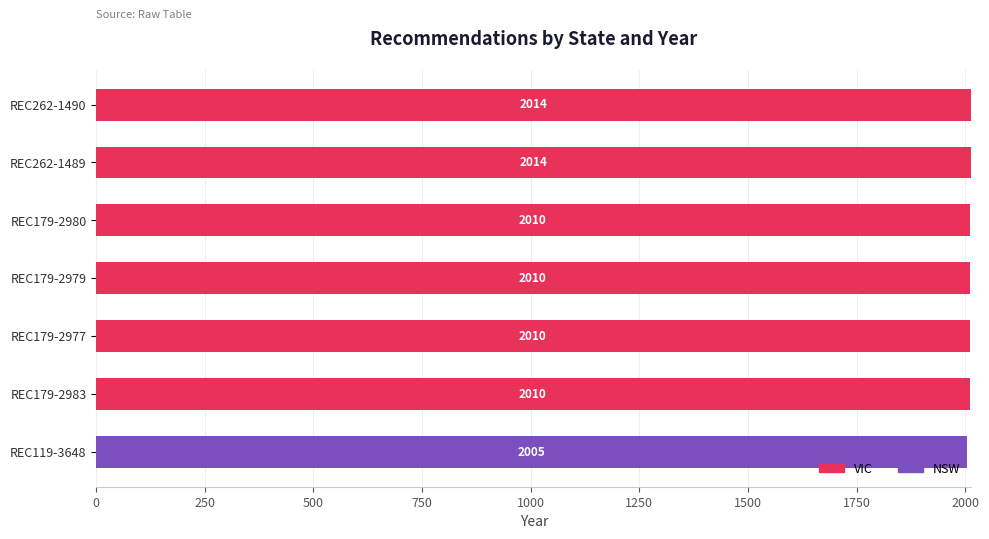

What is the total value across all series at REC119-3648?

2005